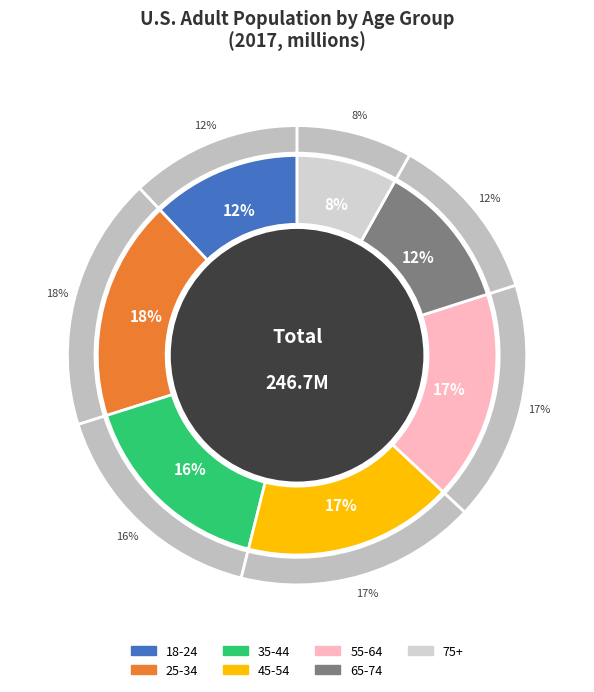

To the nearest percent, what percentage of the pie is 65-74?

12%